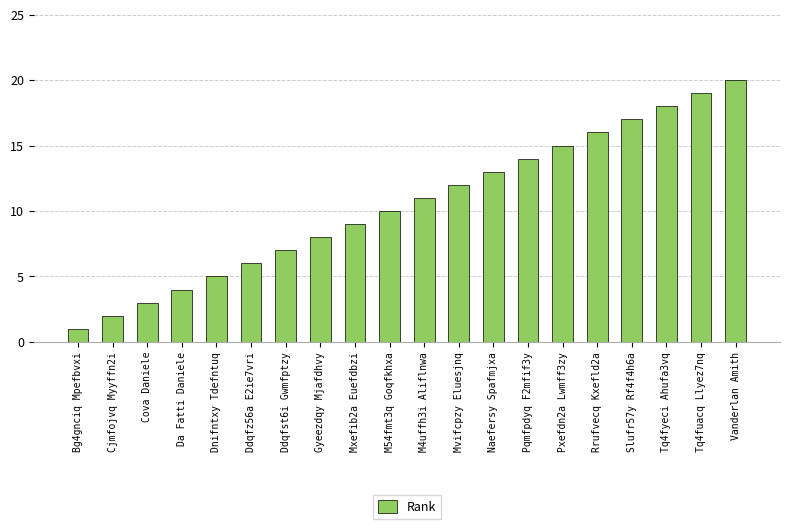

What is the difference between the values at Tq4fyeci Ahufa3vq and Tq4fuacq Llyez7nq?

1